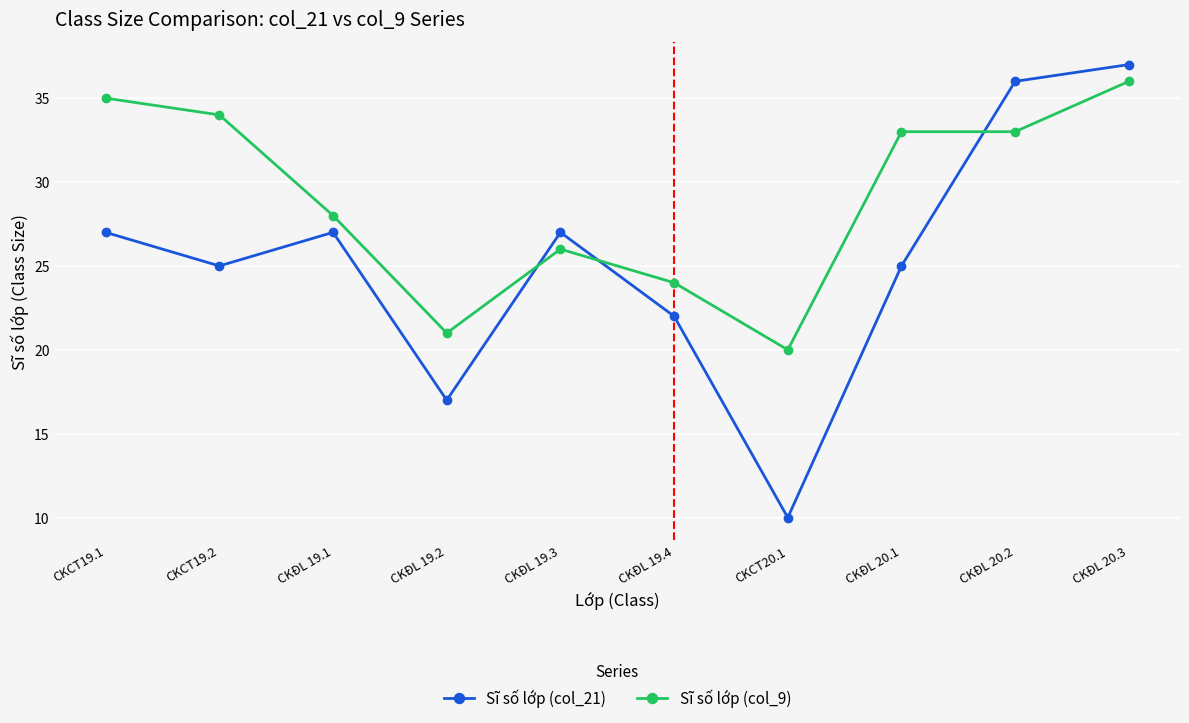

How many categories are shown in the chart?

10